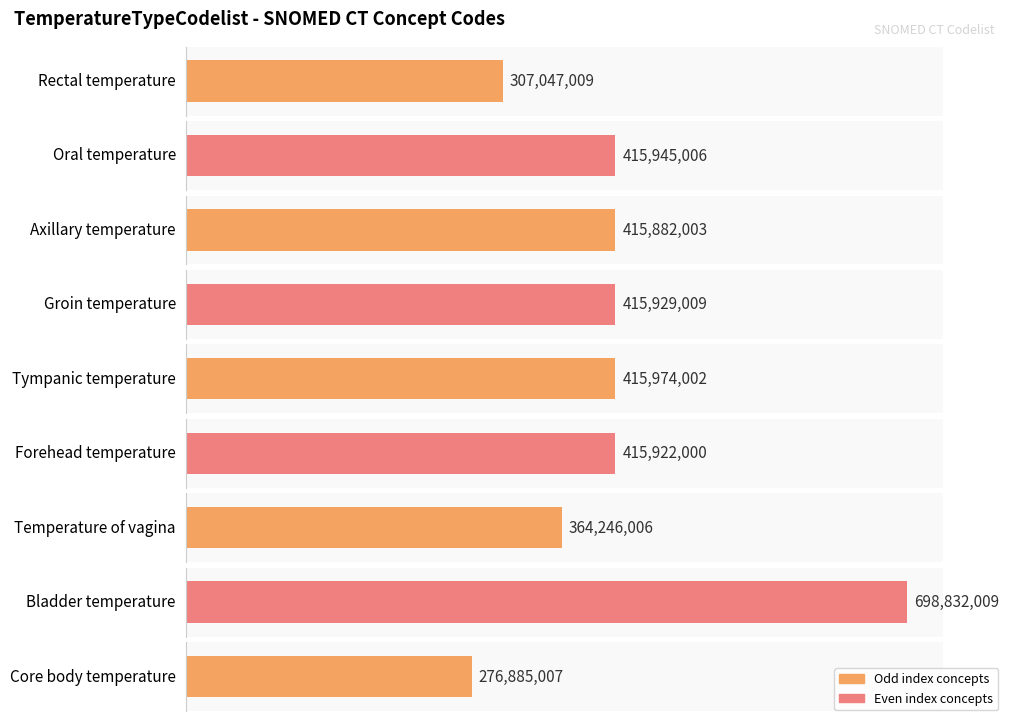

Reading right to left, list all the values displayed in this chart.

Core body temperature=276885007	Bladder temperature=698832009	Temperature of vagina=364246006	Forehead temperature=415922000	Tympanic temperature=415974002	Groin temperature=415929009	Axillary temperature=415882003	Oral temperature=415945006	Rectal temperature=307047009